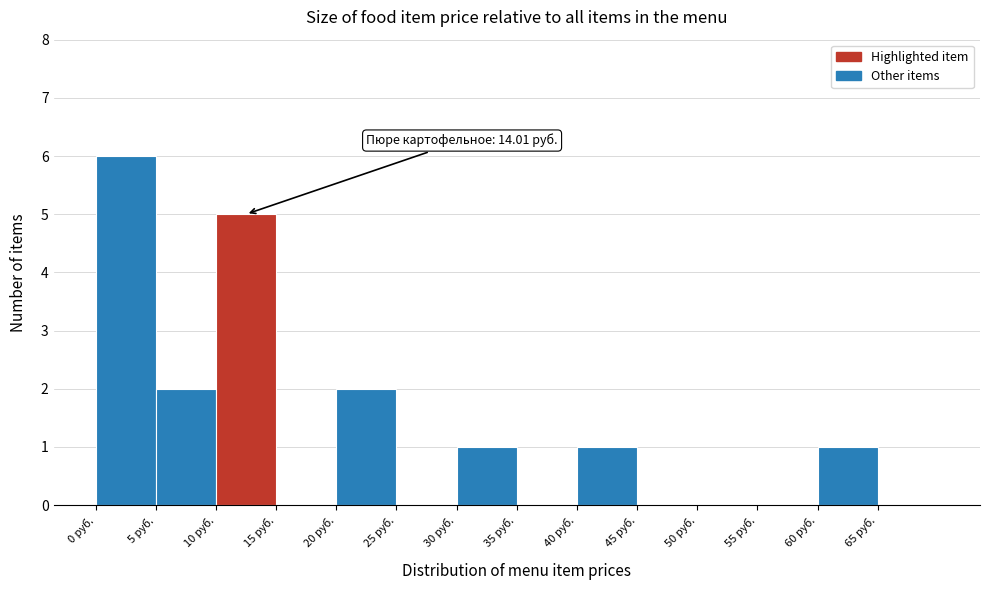

Over which range of the x-axis is the bar tallest?

0 to 5